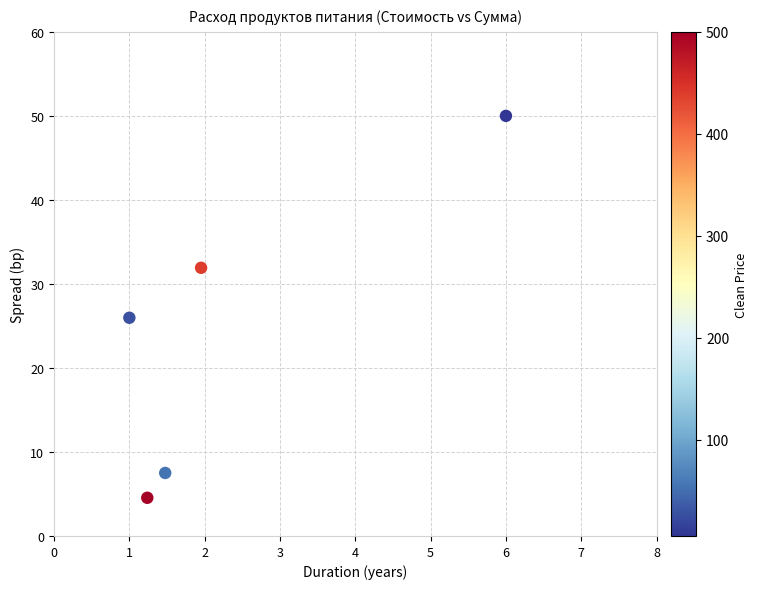

What Y value in the scatter plot is closest to 27?

26.0